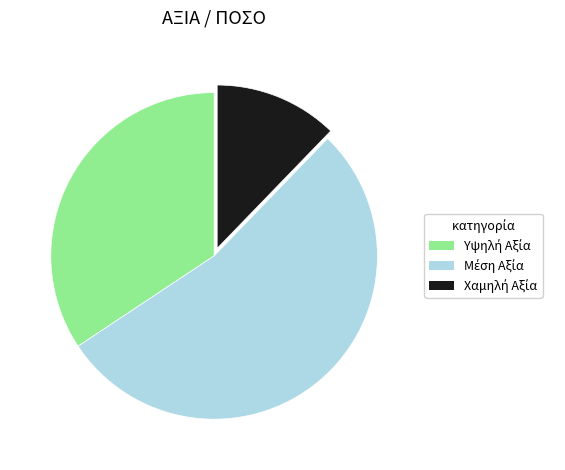

Is there any slice that represents more than half of the pie?

Yes